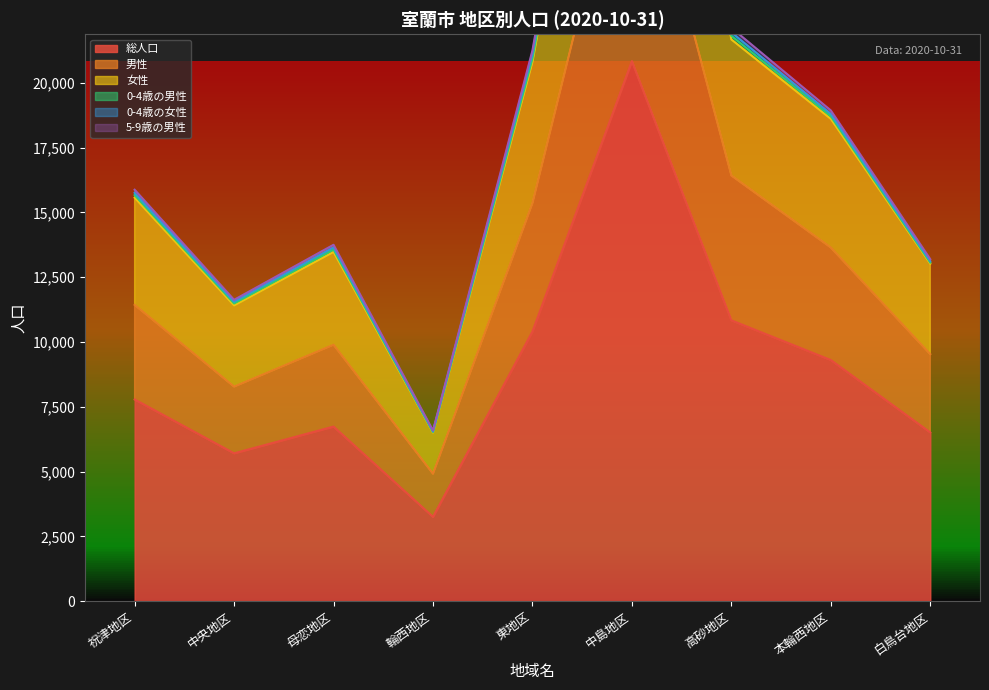

Is the value of 総人口 at 祝津地区 greater than the value of 男性 at 祝津地区?

No